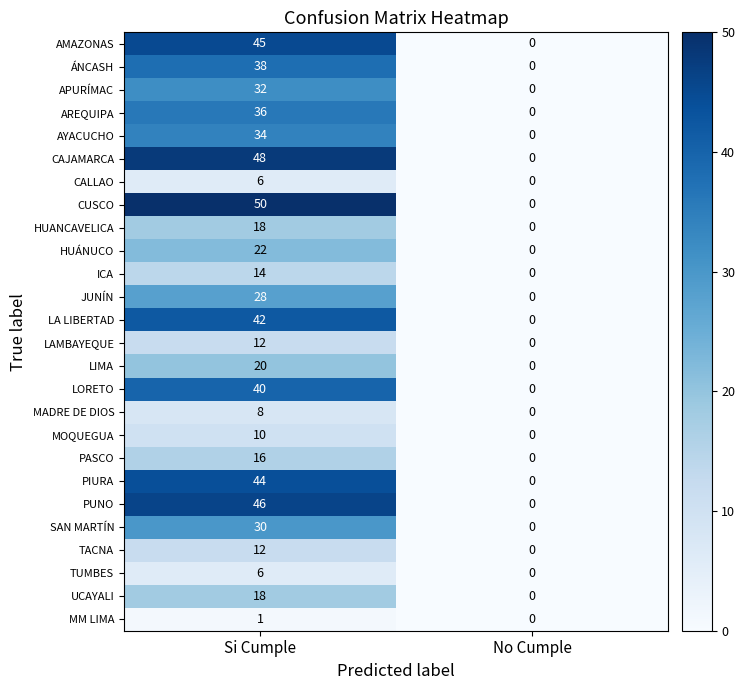

Count the number of data series in this chart.

26